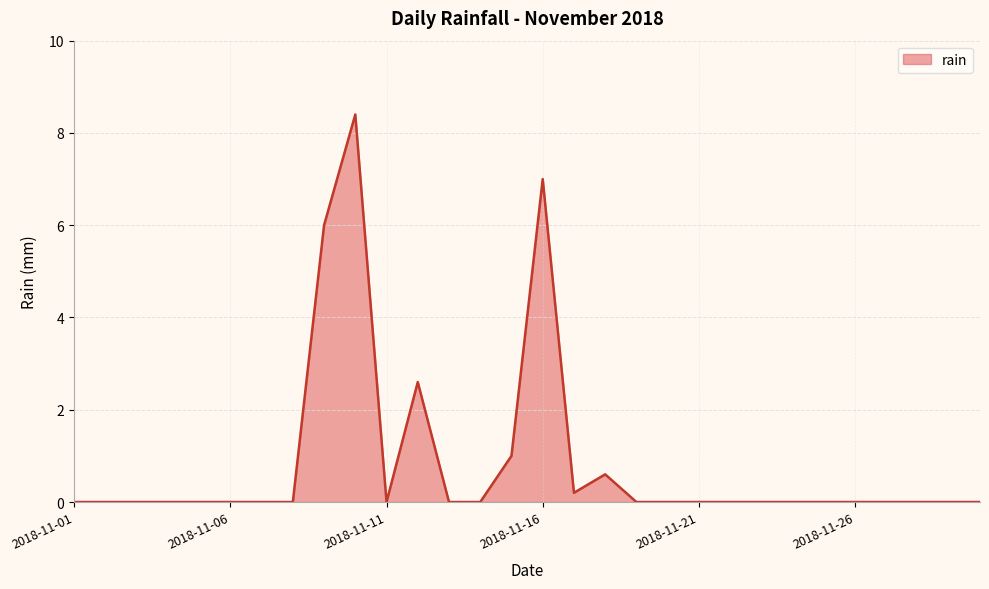

What is the maximum value shown in the chart?

8.4